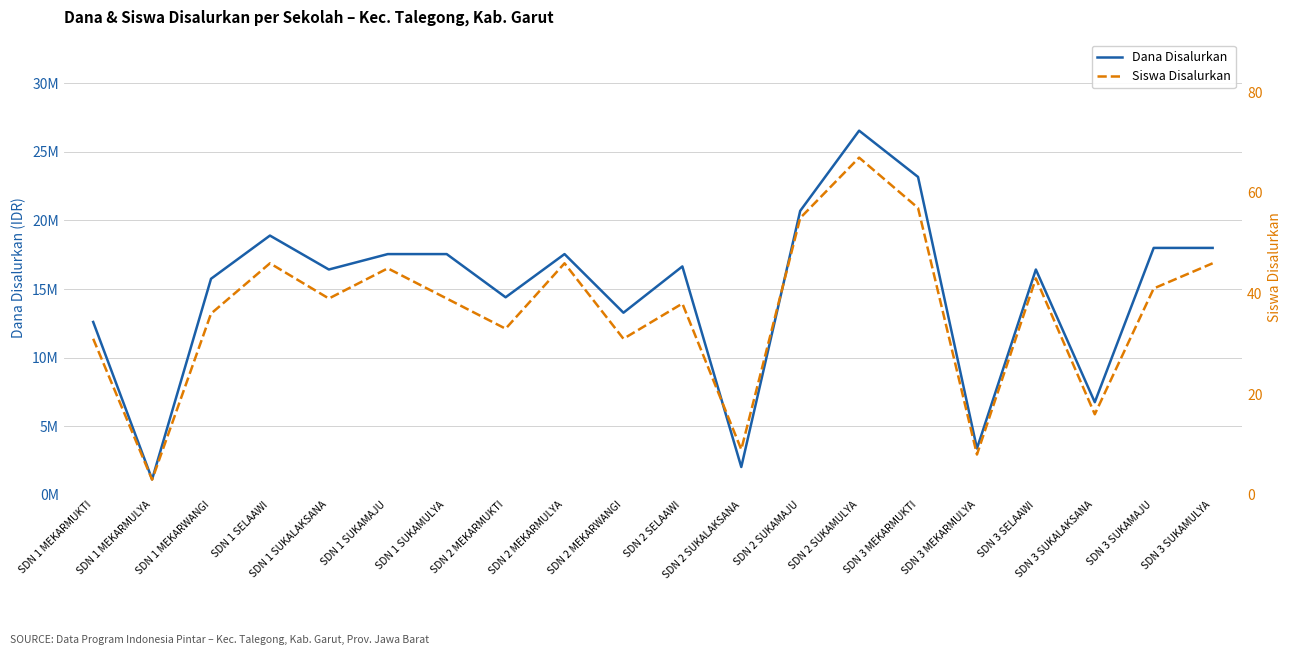

True or false: Siswa Disalurkan and Dana Disalurkan cross at least once.

False